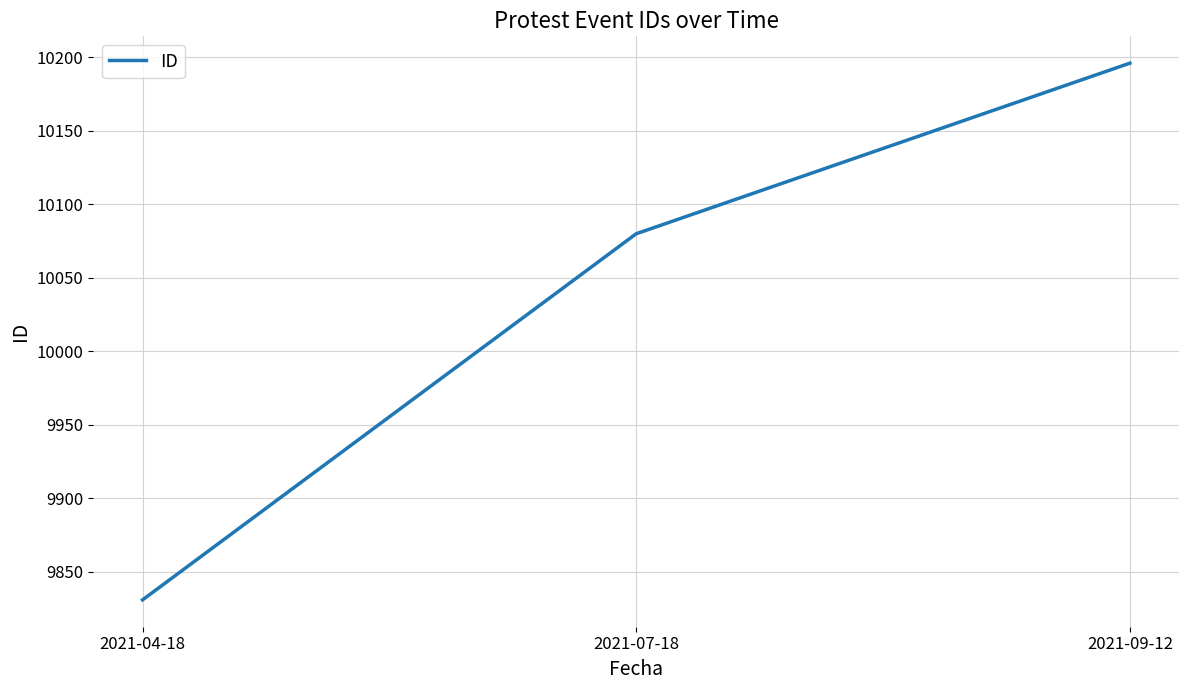

The value at 2021-07-18 is 10080. True or false?

True